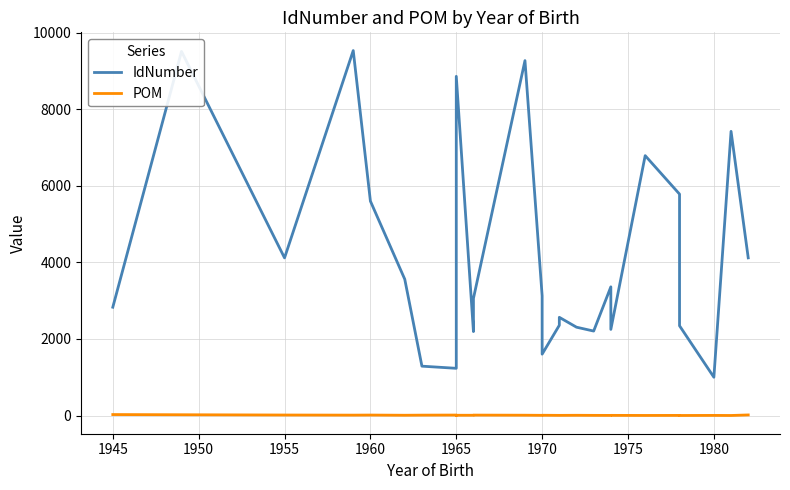

True or false: POM and IdNumber cross at least once.

False